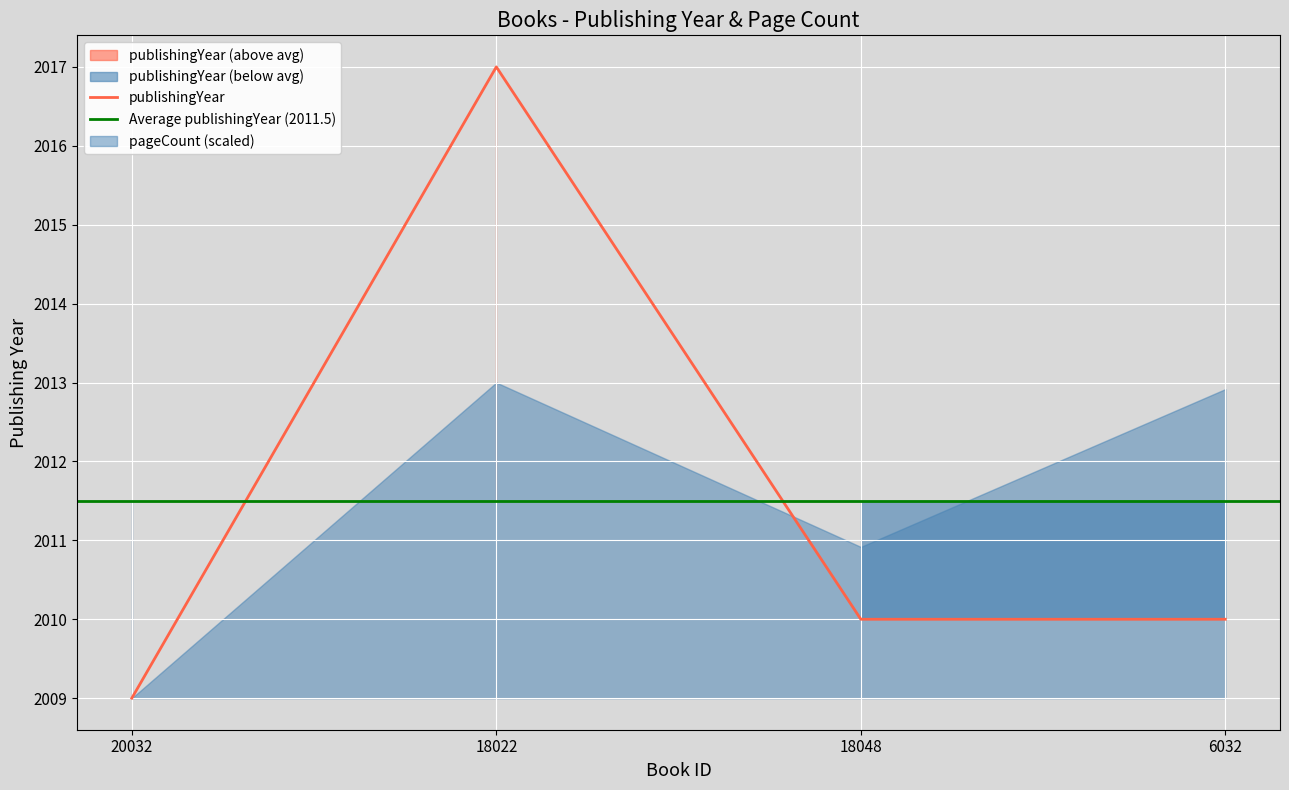

What is the sum of all values?

8046